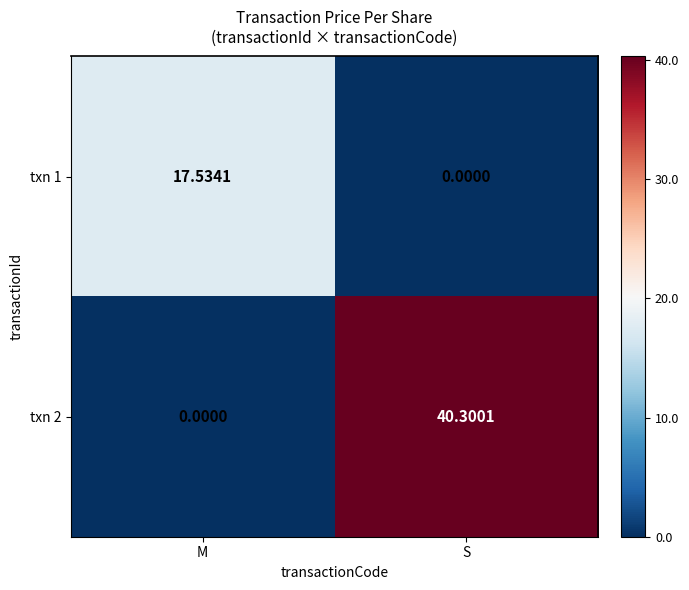

At which category is the sum across all series the highest?

S